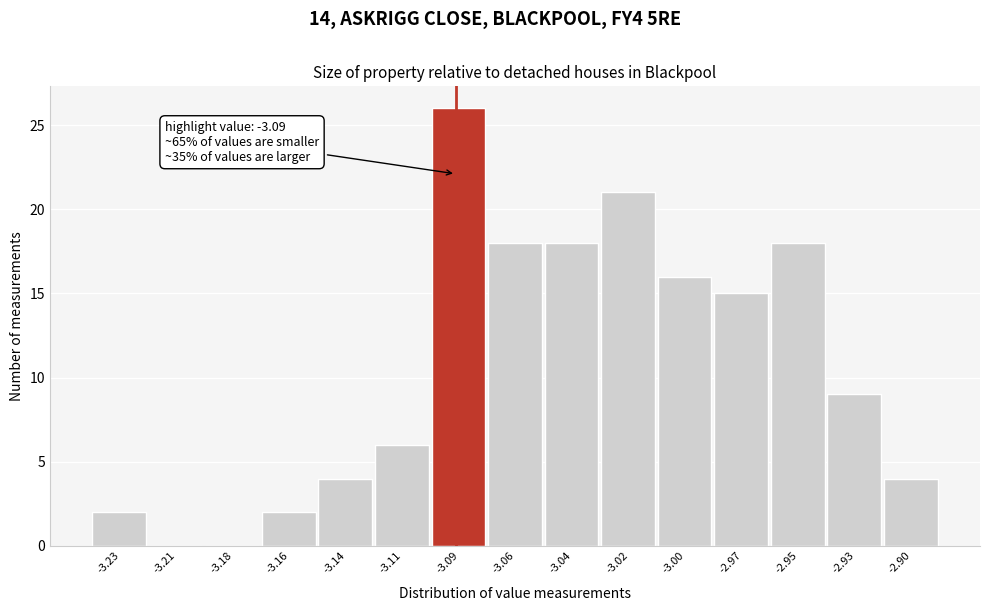

Reading left to right, extract all data points from this chart.

-3.23=2	-3.21=0	-3.18=0	-3.16=2	-3.14=4	-3.11=6	-3.09=26	-3.06=18	-3.04=18	-3.02=21	-3.00=16	-2.97=15	-2.95=18	-2.93=9	-2.90=4